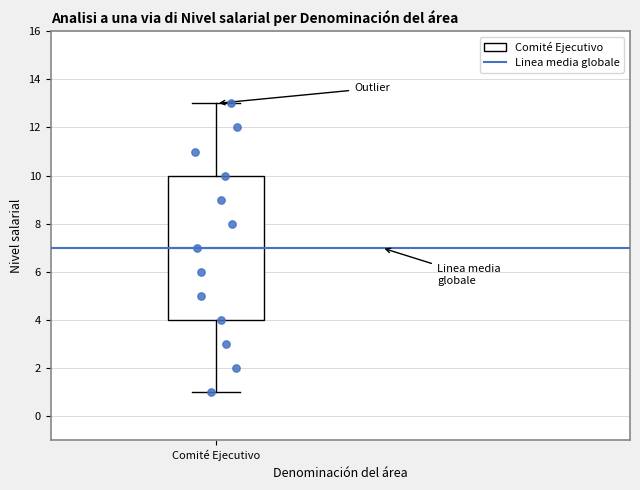

Read this box plot against the y-axis: the position of the median line, the range covered by the box, and the ends of both whiskers. The values are not printed on the chart, so give them approximately, as read against the axis.

median 7, box 4 to 10, whiskers 1 to 13